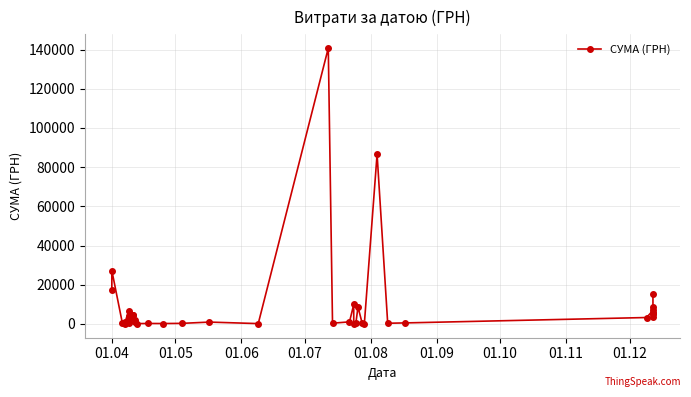

What is the smallest value displayed?

11.2